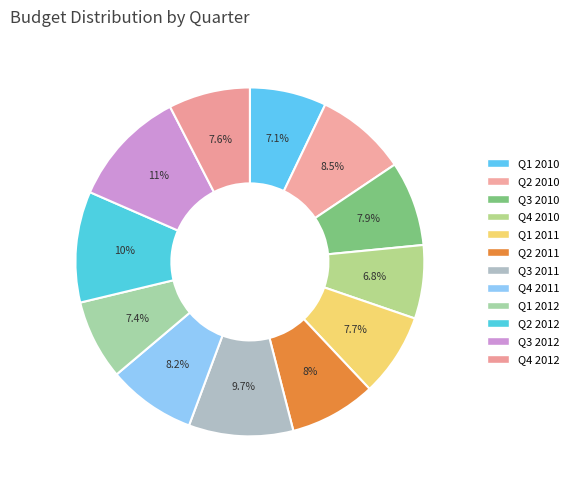

Is the sum of Q4 2010 and Q1 2012 greater than half?

No